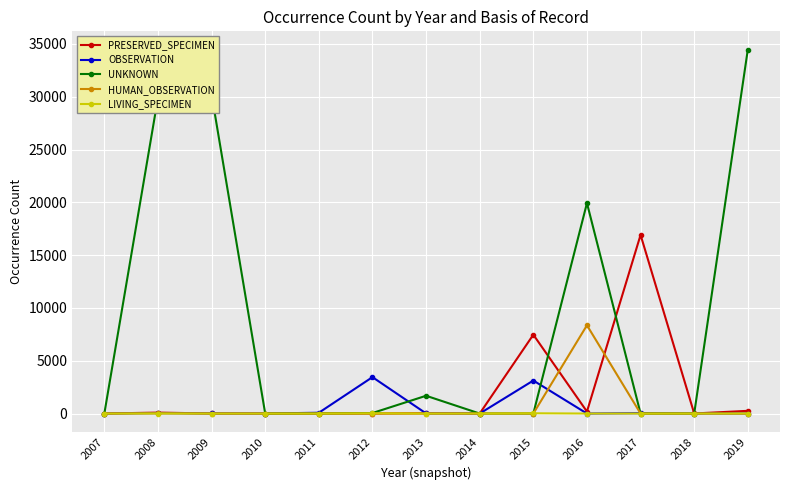

Rank the series by their maximum value, from lowest to highest.

LIVING_SPECIMEN, OBSERVATION, HUMAN_OBSERVATION, PRESERVED_SPECIMEN, UNKNOWN